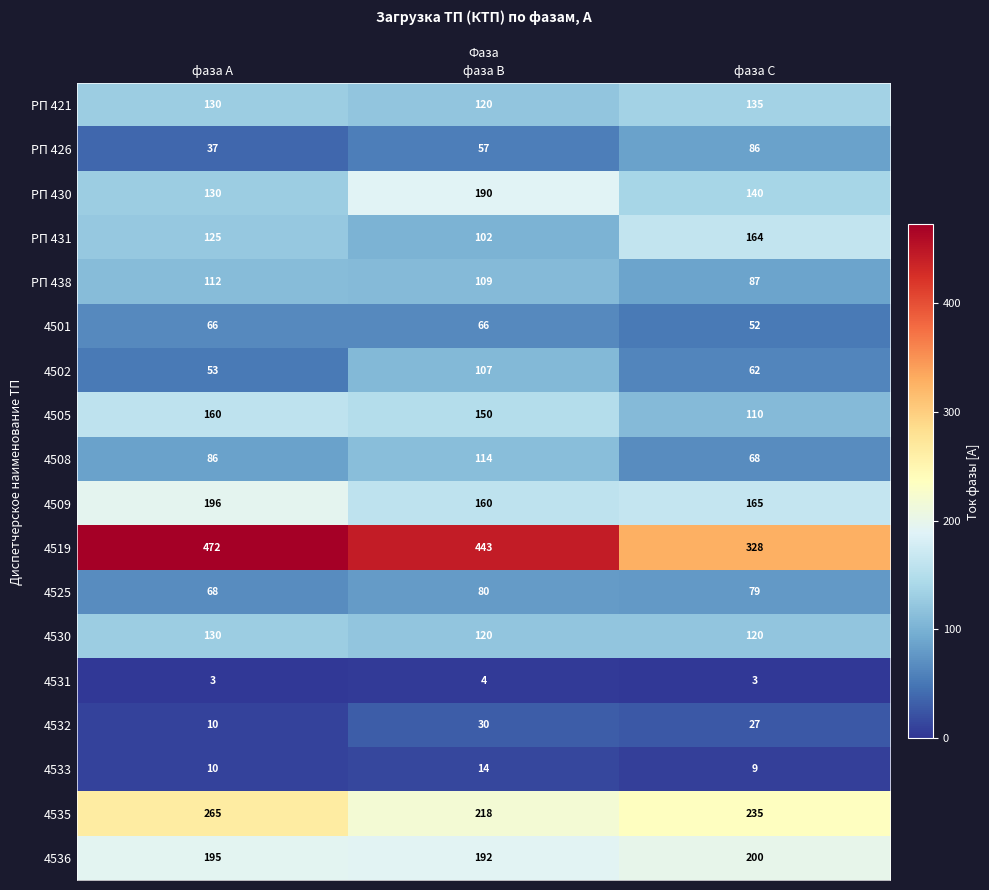

What is the average value of the РП 431 series?

130